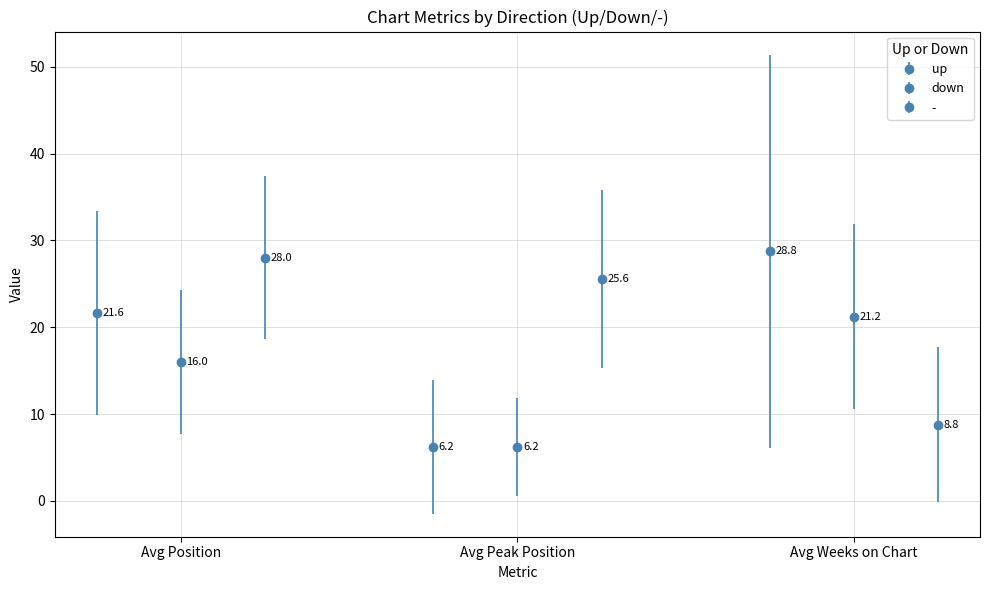

How many bars are there in each group?

3